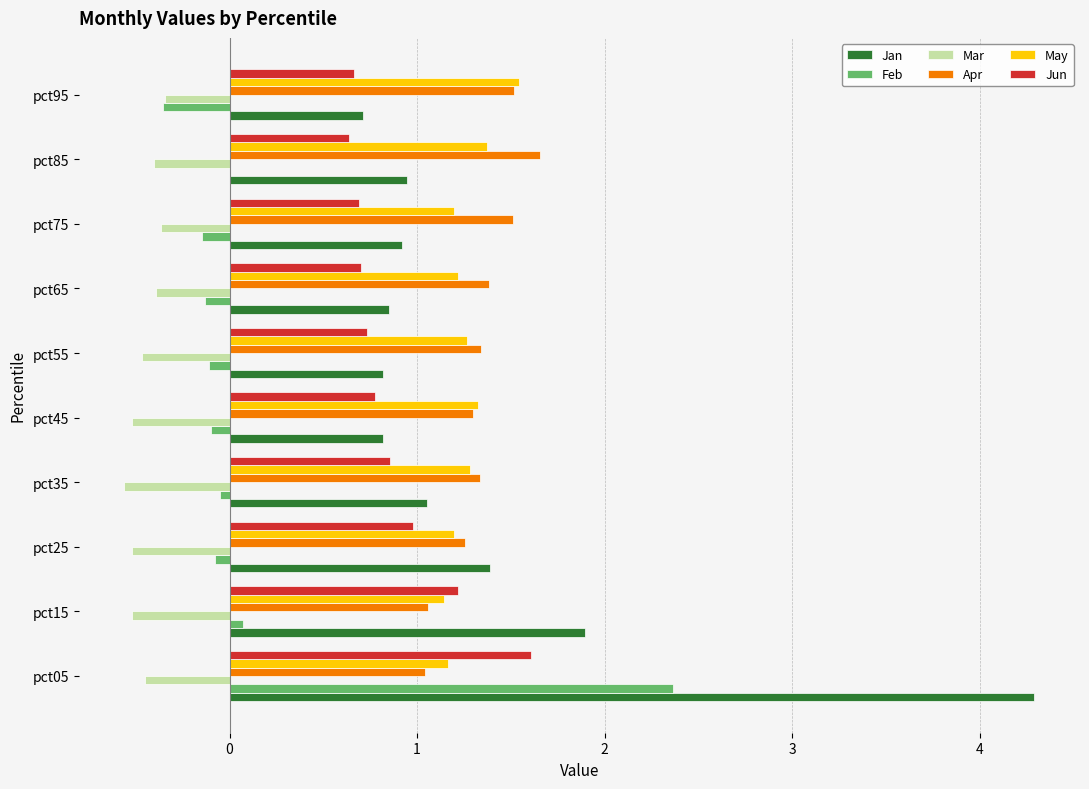

True or false: Apr has a value of 1.3 at pct25.

True